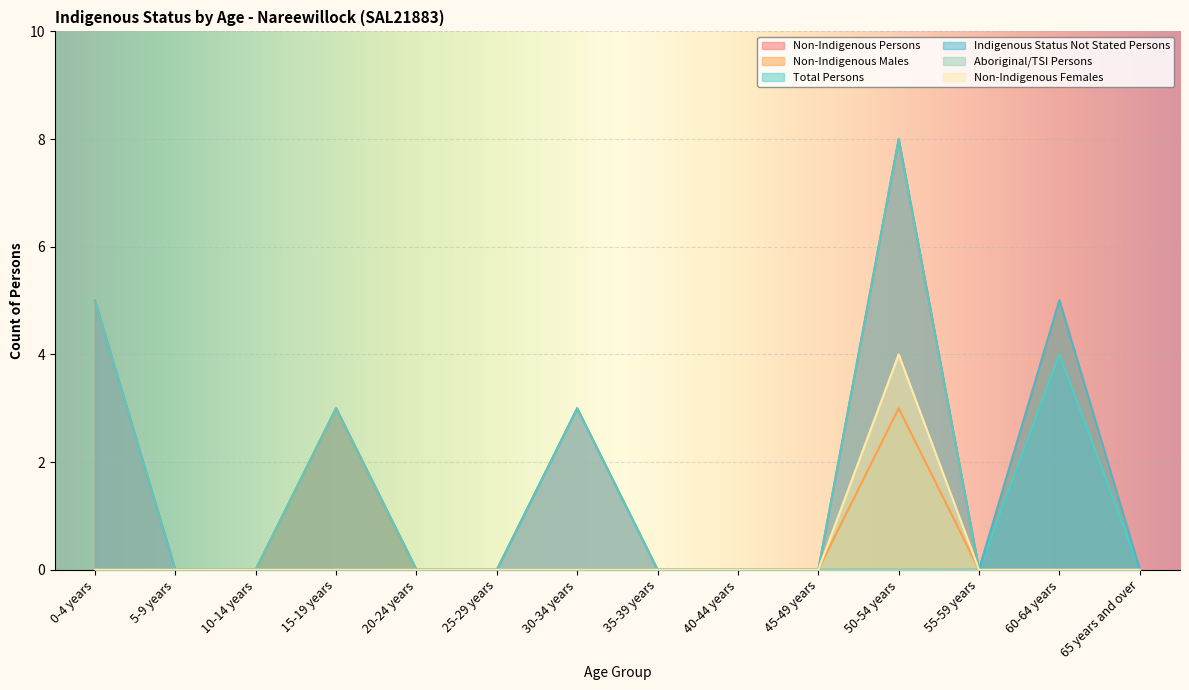

Where is Non-Indigenous Persons nearest to the value 4?

0-4 years